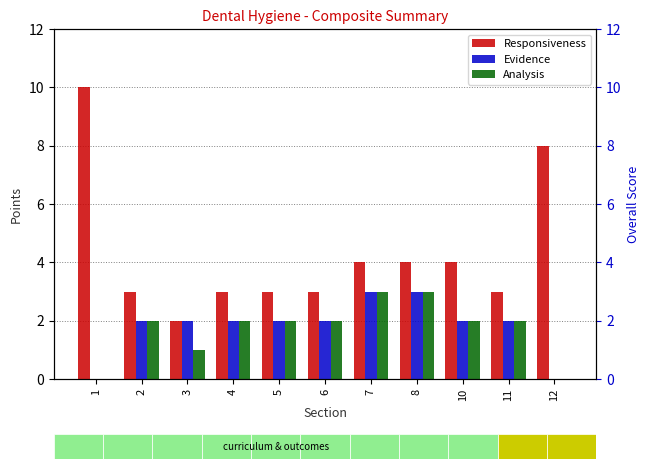

Where is Analysis nearest to the value 1?

3